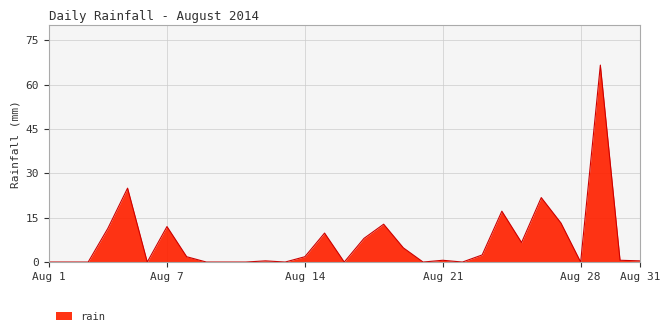

What is the difference between the maximum and minimum values?

66.6